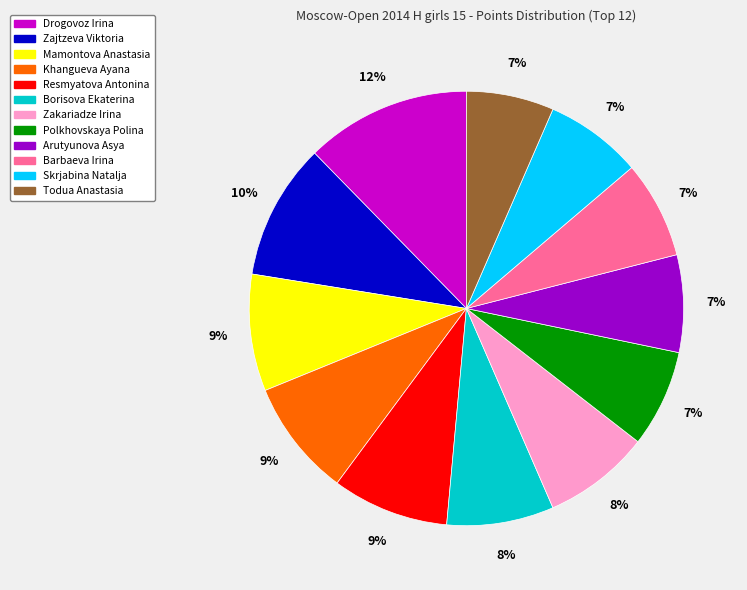

How many slices are in this pie chart?

12